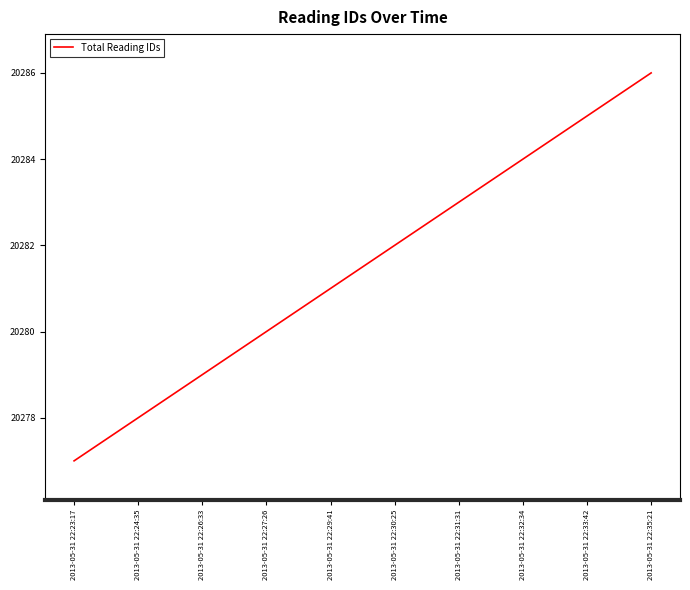

Read the value at 2013-05-31 22:29:41.

20281